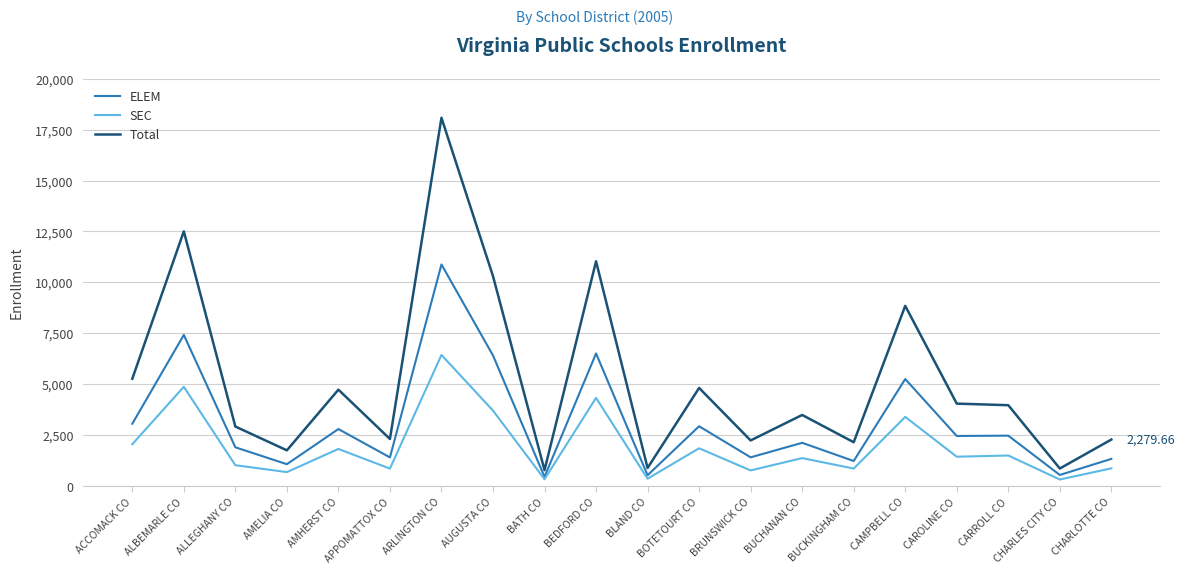

Between BOTETOURT CO and BRUNSWICK CO, which series saw the biggest shift?

Total